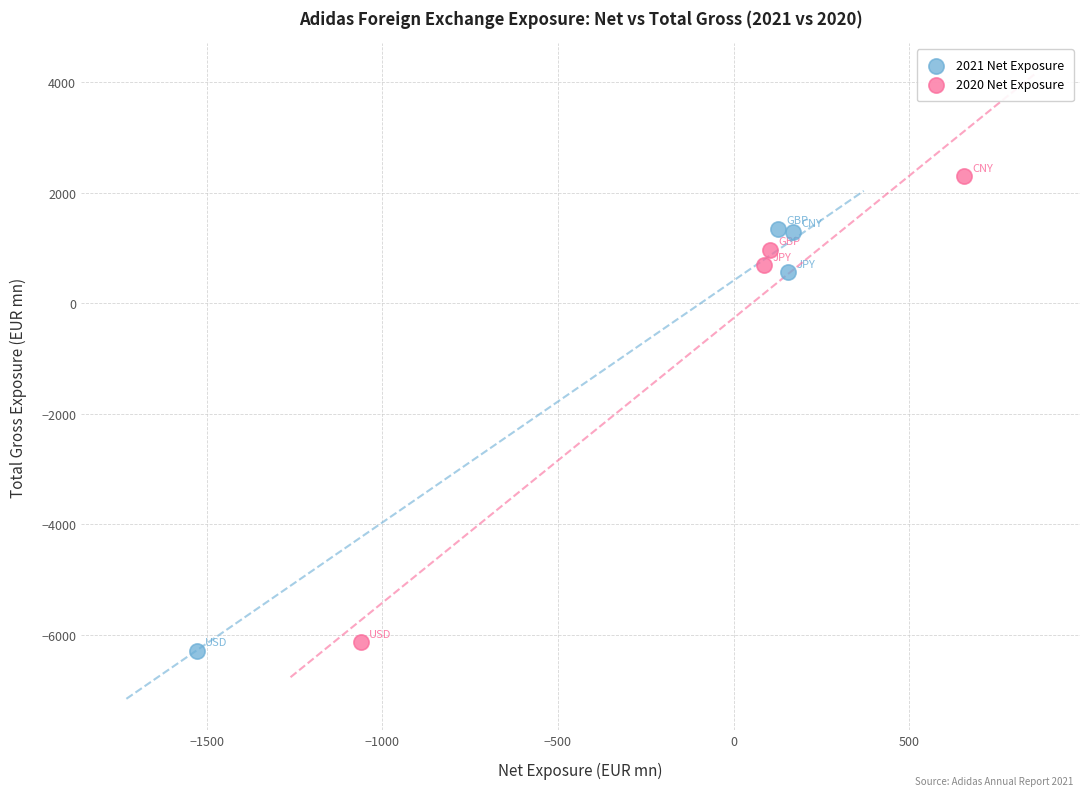

Which series has the largest Y range (max minus min)?

2020 Net Exposure